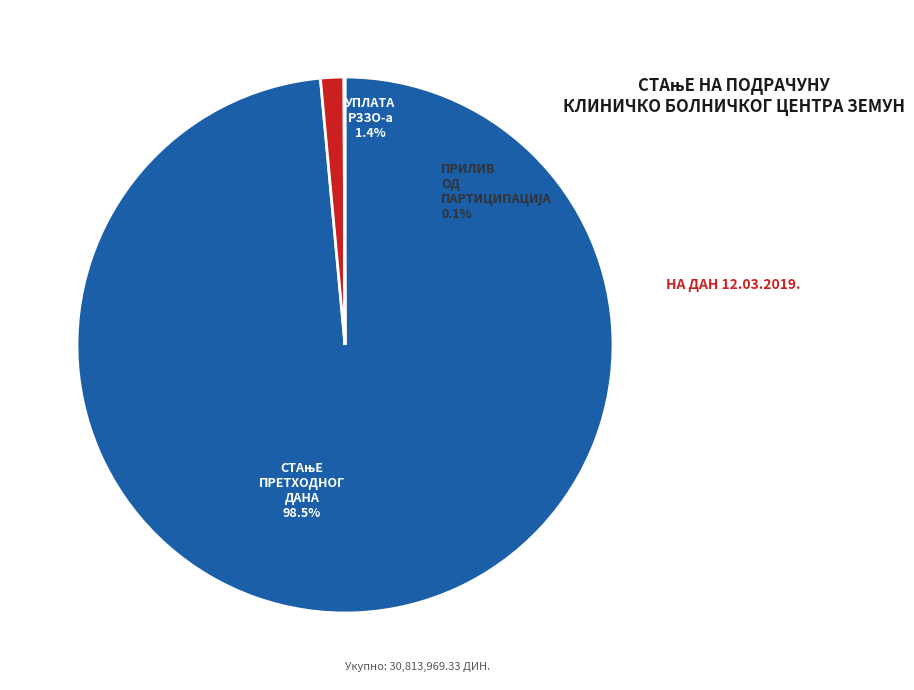

Count the number of slices in the pie.

4